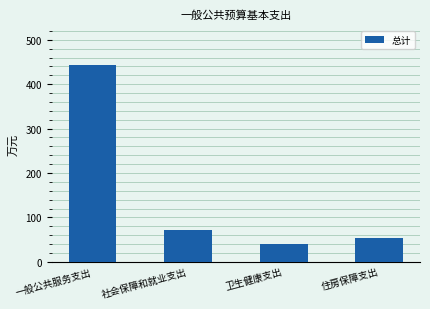

Rank the categories by value from highest to lowest.

一般公共服务支出, 社会保障和就业支出, 住房保障支出, 卫生健康支出